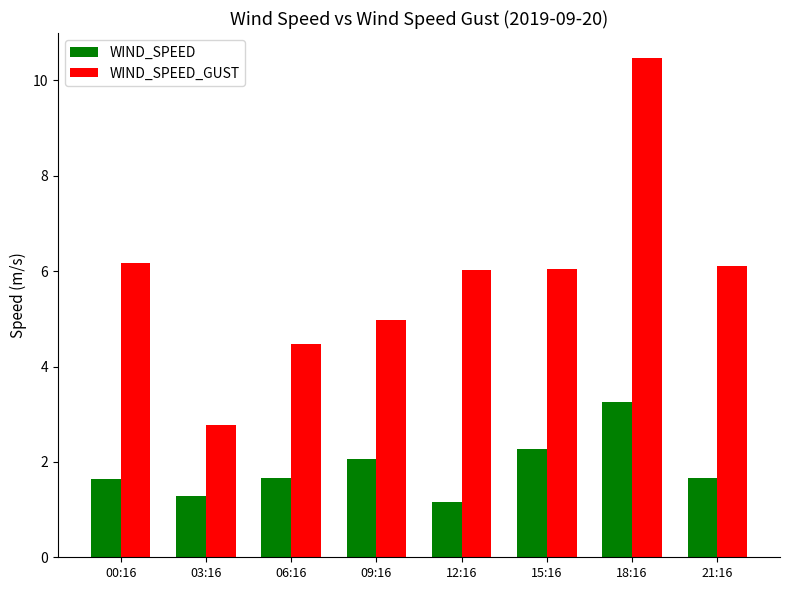

At which category is the sum across all series the highest?

18:16